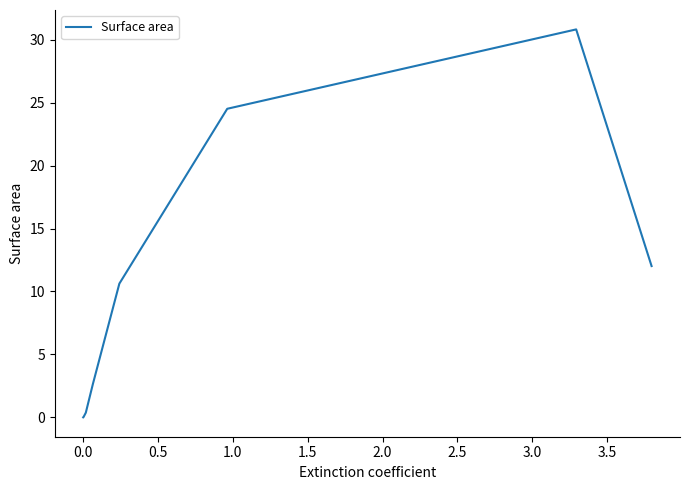

How many points are higher than both their immediate neighbors (excluding endpoints)?

1